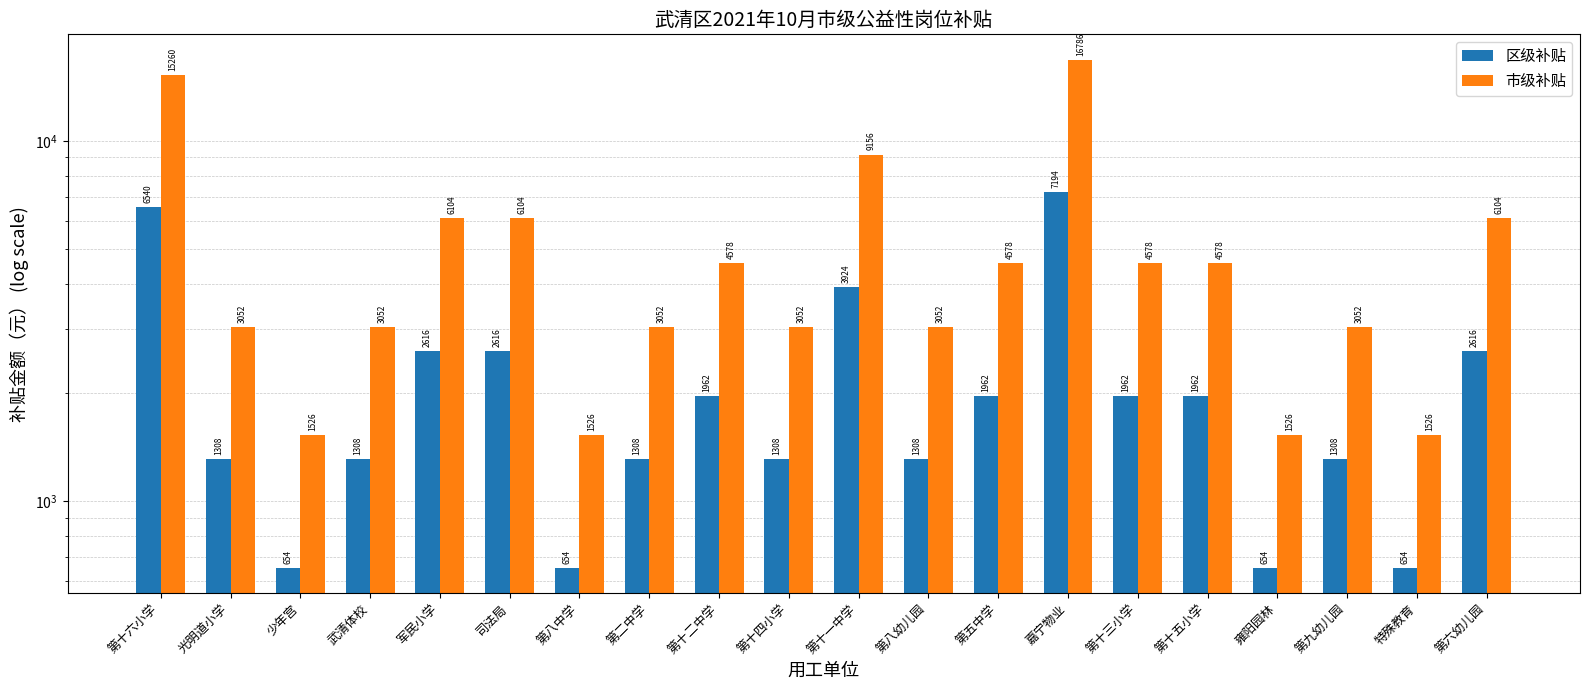

What is the label of the 16th bar from the left?

第十五小学